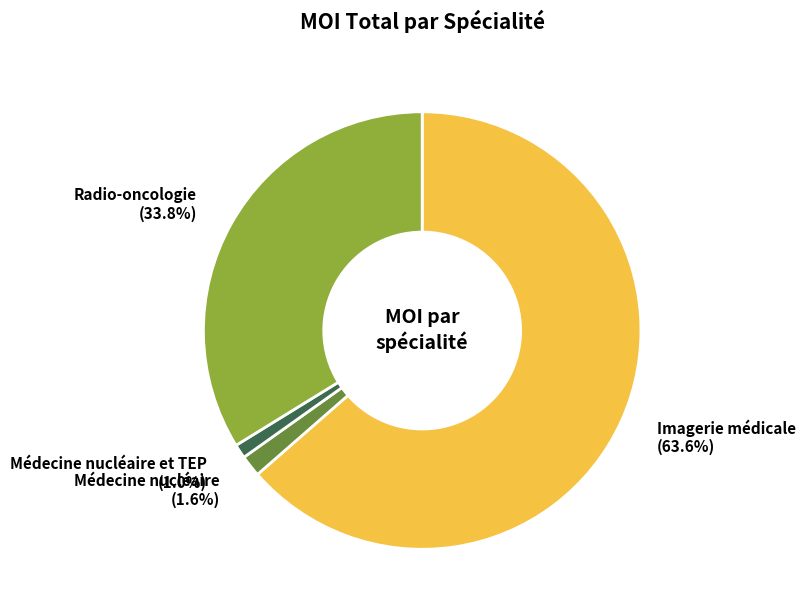

What is the largest slice in the pie chart?

Imagerie médicale